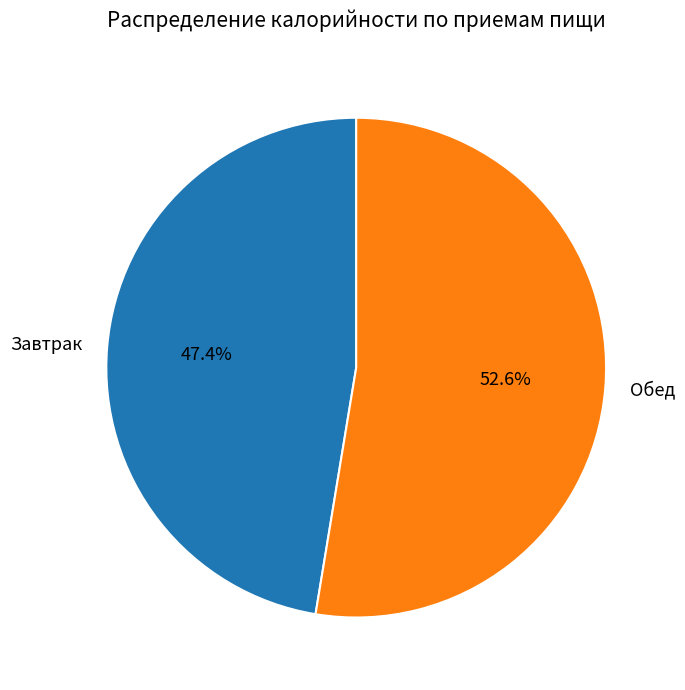

To the nearest percent, what portion does Обед represent?

53%